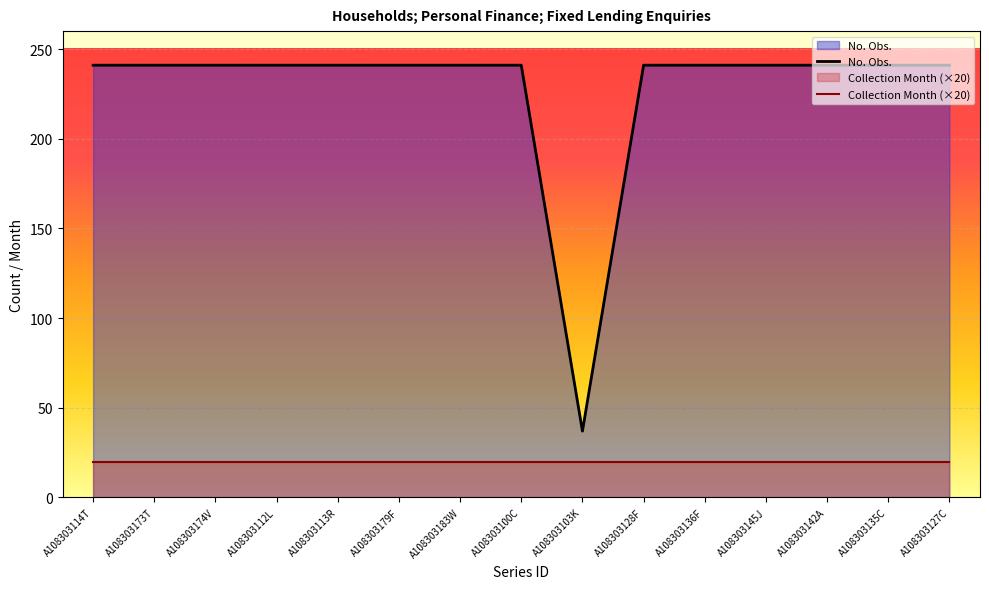

Between A108303179F and A108303127C, which series saw the biggest shift?

No. Obs.